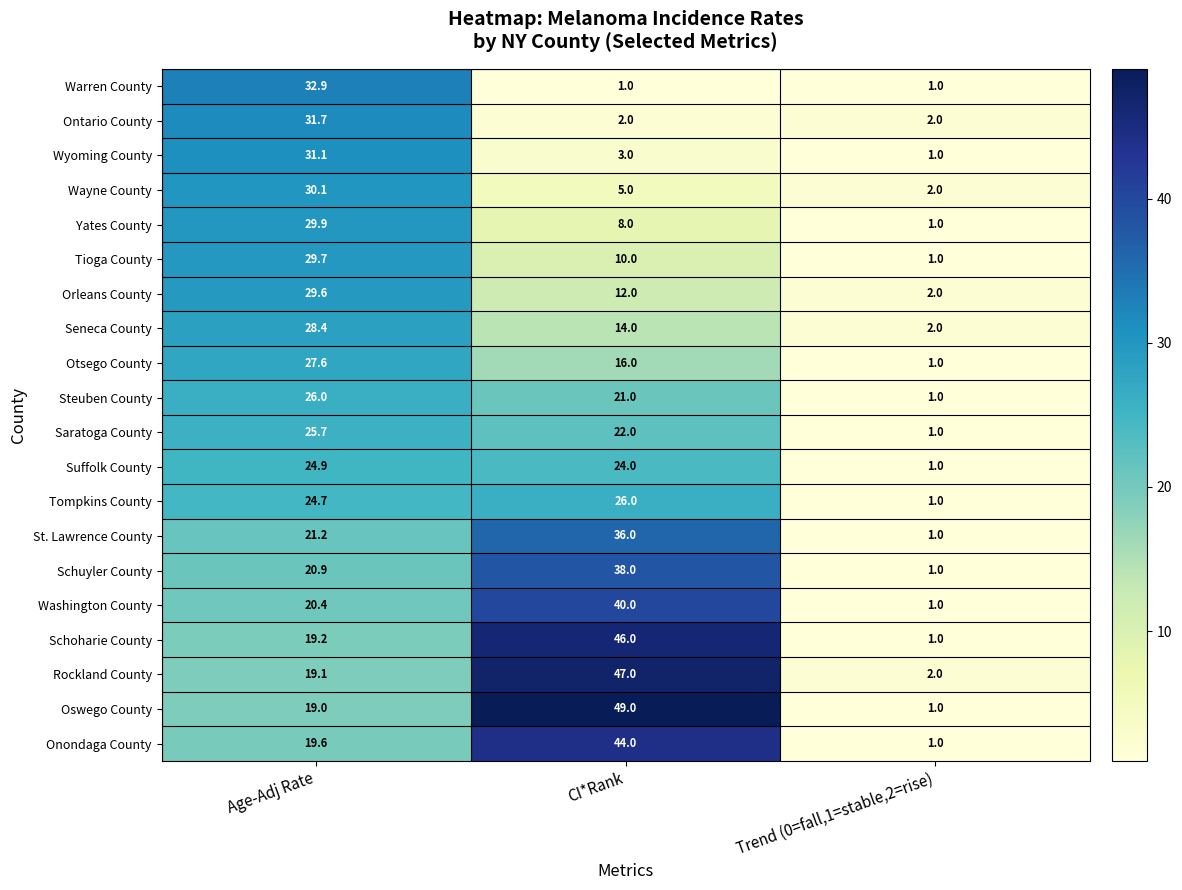

Count the number of data series in this chart.

20